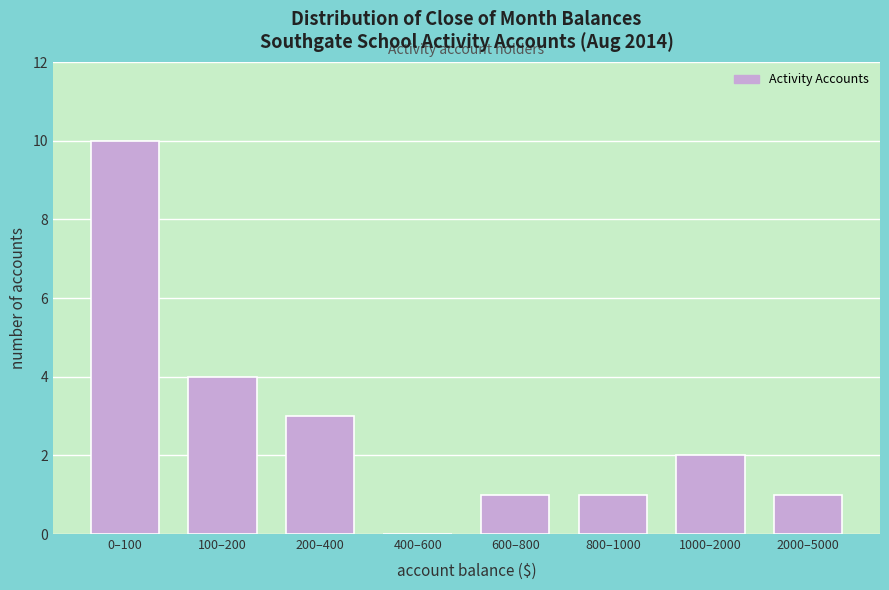

Reading left to right, transcribe all the data shown in this chart.

0–100=10	100–200=4	200–400=3	400–600=0	600–800=1	800–1000=1	1000–2000=2	2000–5000=1